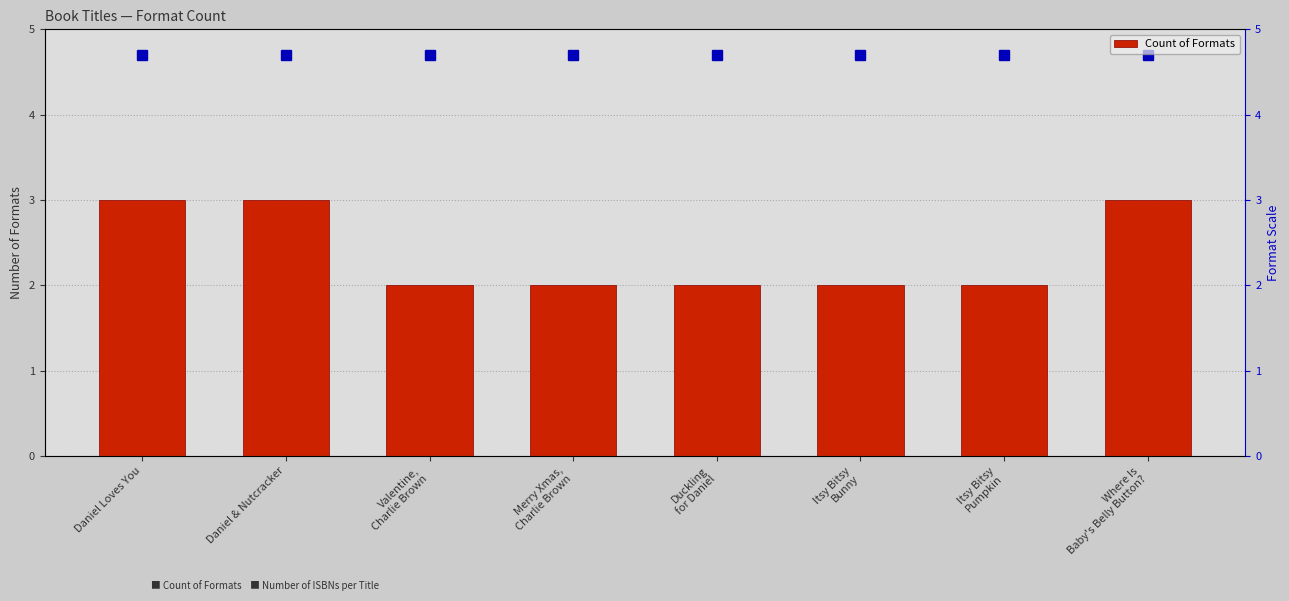

Between Merry Xmas,
Charlie Brown and Itsy Bitsy
Pumpkin, which is larger?

Merry Xmas,
Charlie Brown